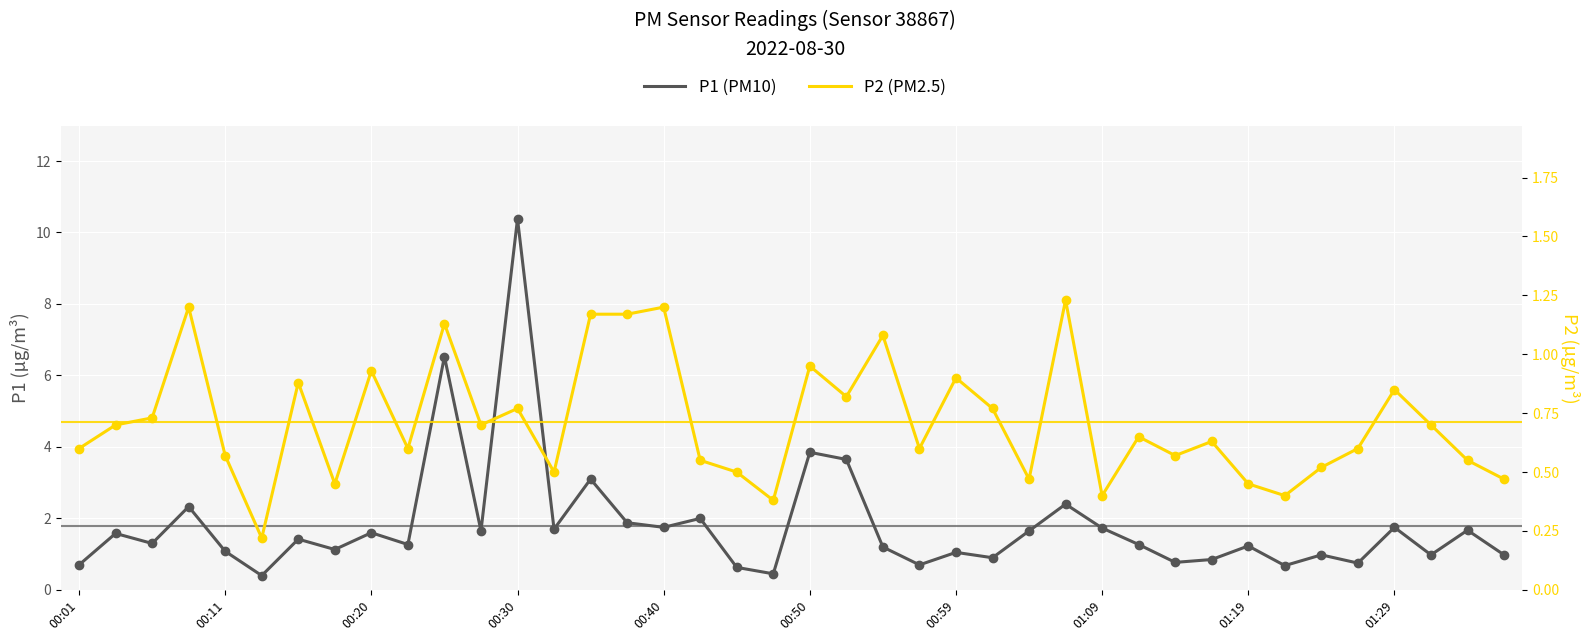

Is the value of P1 at 01:19 greater than the value of P2 at 00:01?

Yes